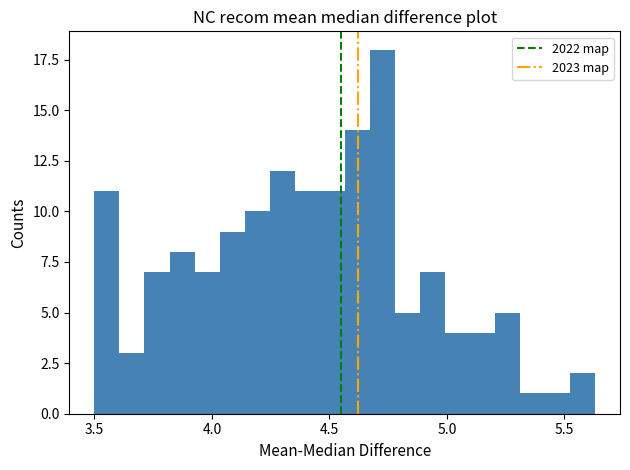

Around what value on the x-axis is the tallest bar? Give the approximate position of its centre, as read against the axis.

4.70